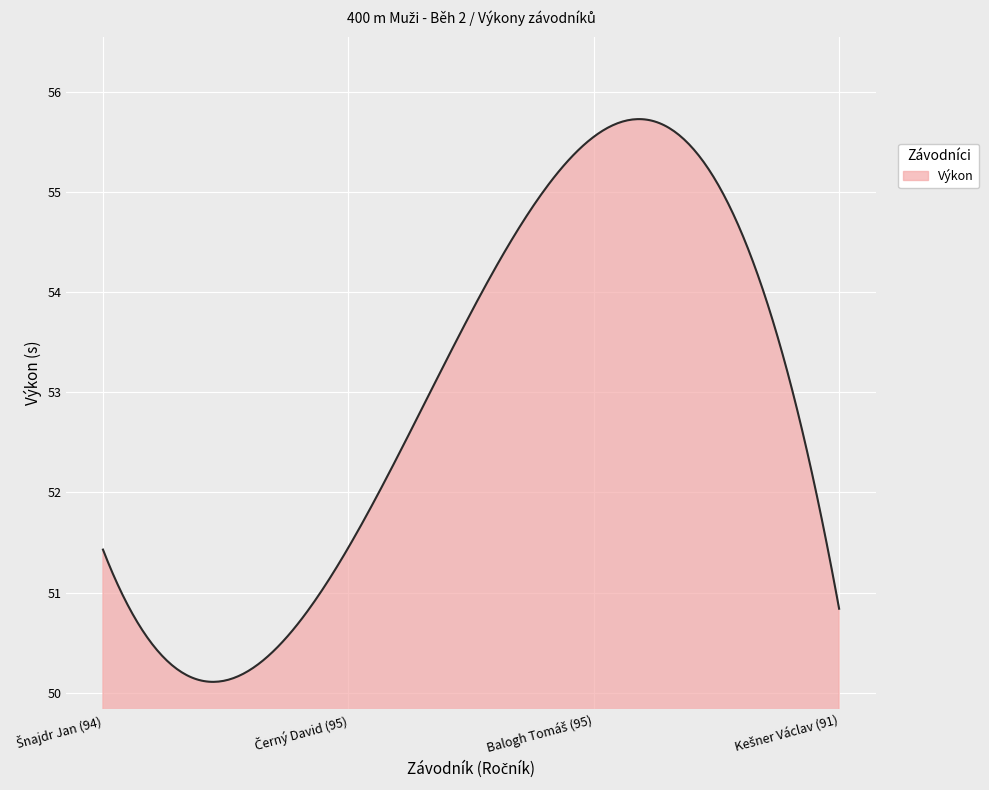

What is the smallest value displayed?

50.1